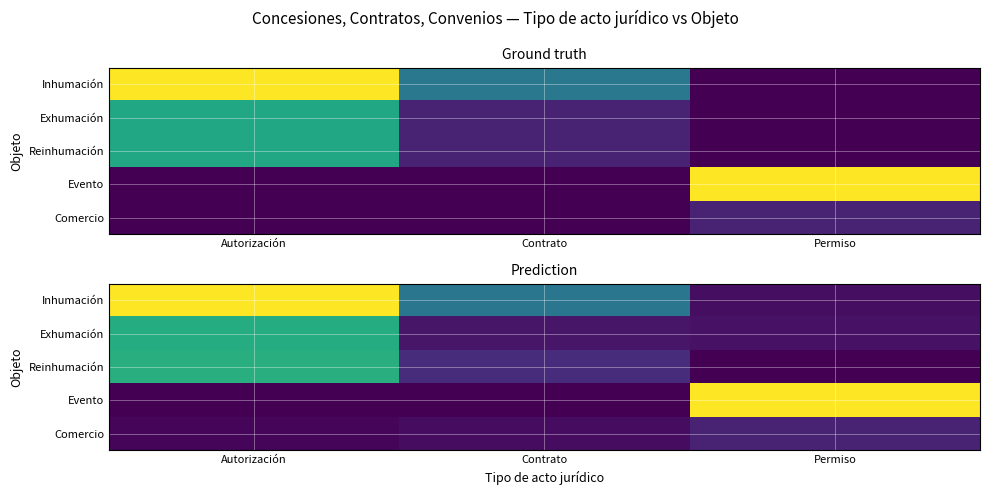

At which category is the sum across all series the highest?

Autorización